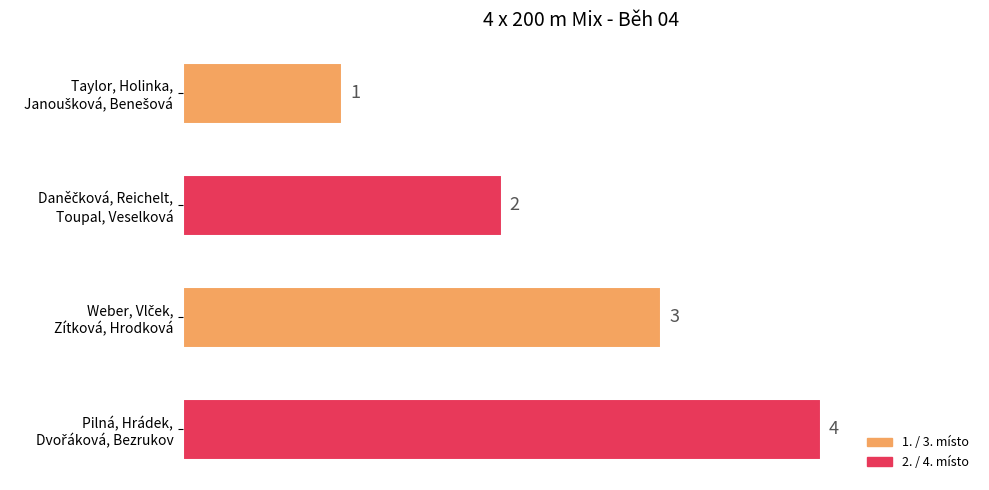

What is the difference between the maximum and minimum values?

3